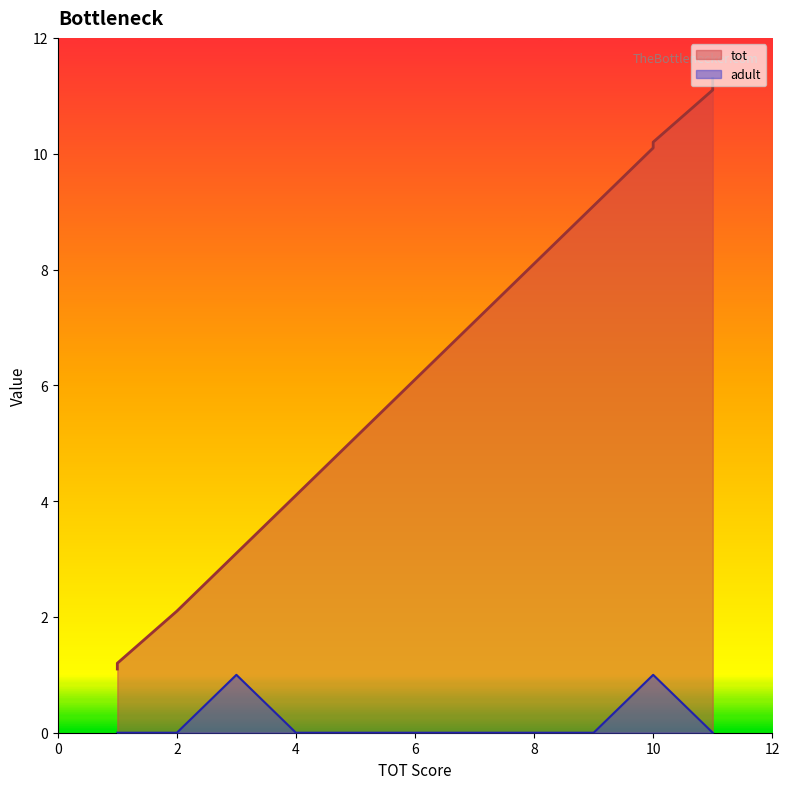

Which series has the largest total across all categories?

tot